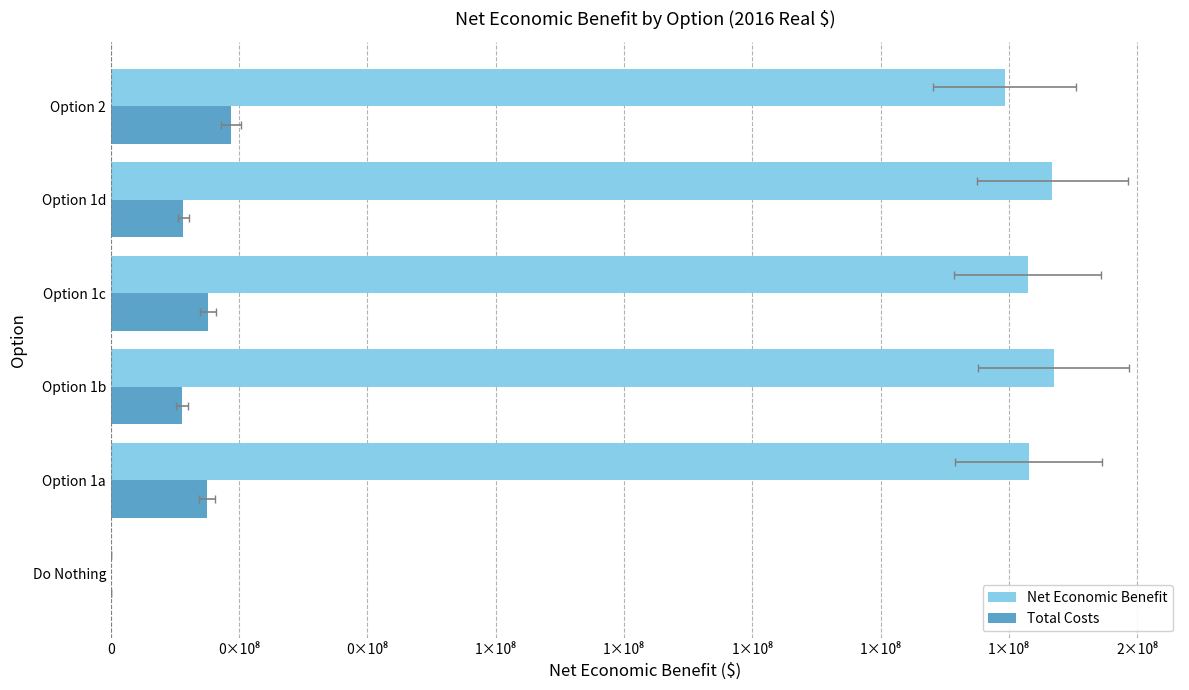

At how many categories does at least one series exceed 50625058?

5